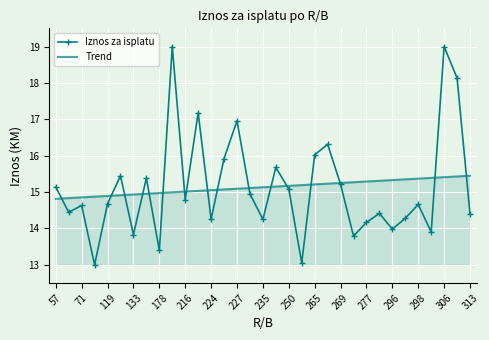

Rank the series by their maximum value, from highest to lowest.

Iznos za isplatu, Trend